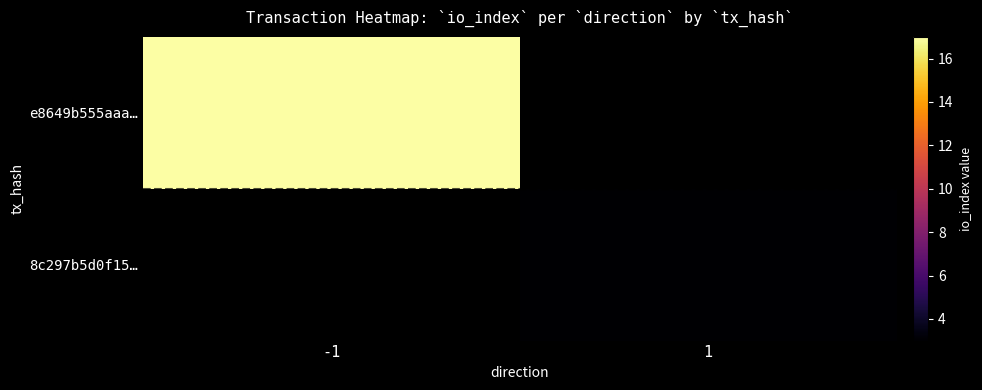

What value does the 8c297b5d0f15… series have at 1?

3.0